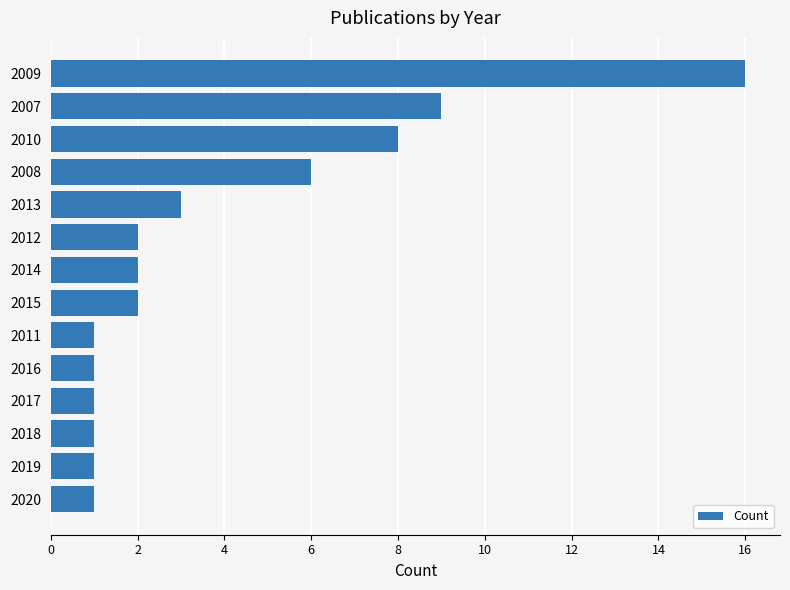

Count the number of data series in this chart.

1